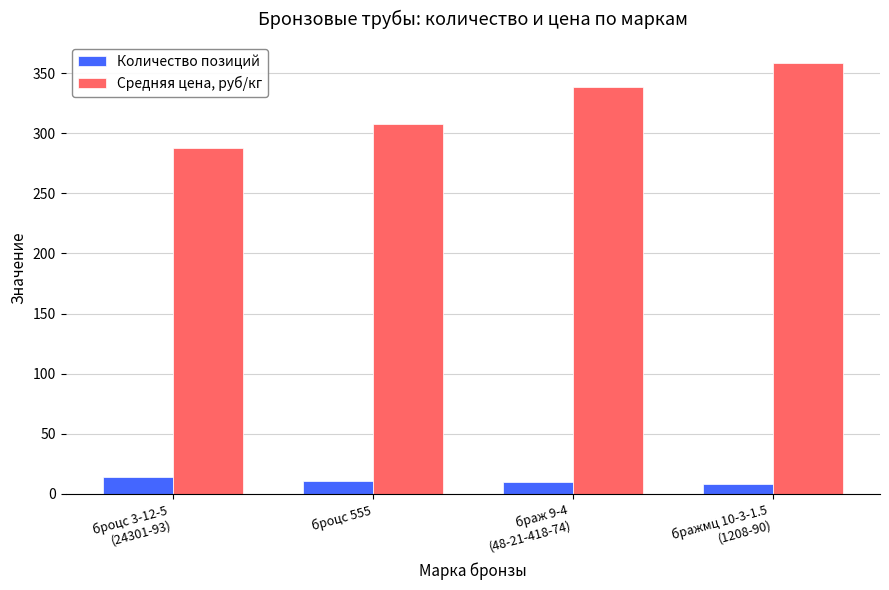

Which series has the widest spread of values?

Средняя цена, руб/кг